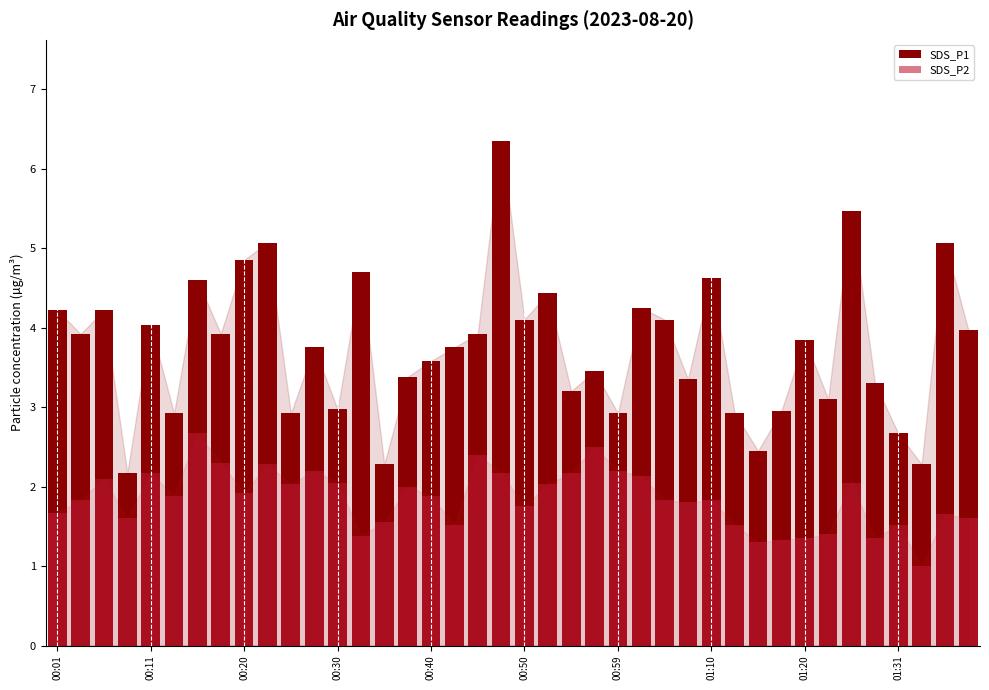

What is the smallest value displayed?

1.0